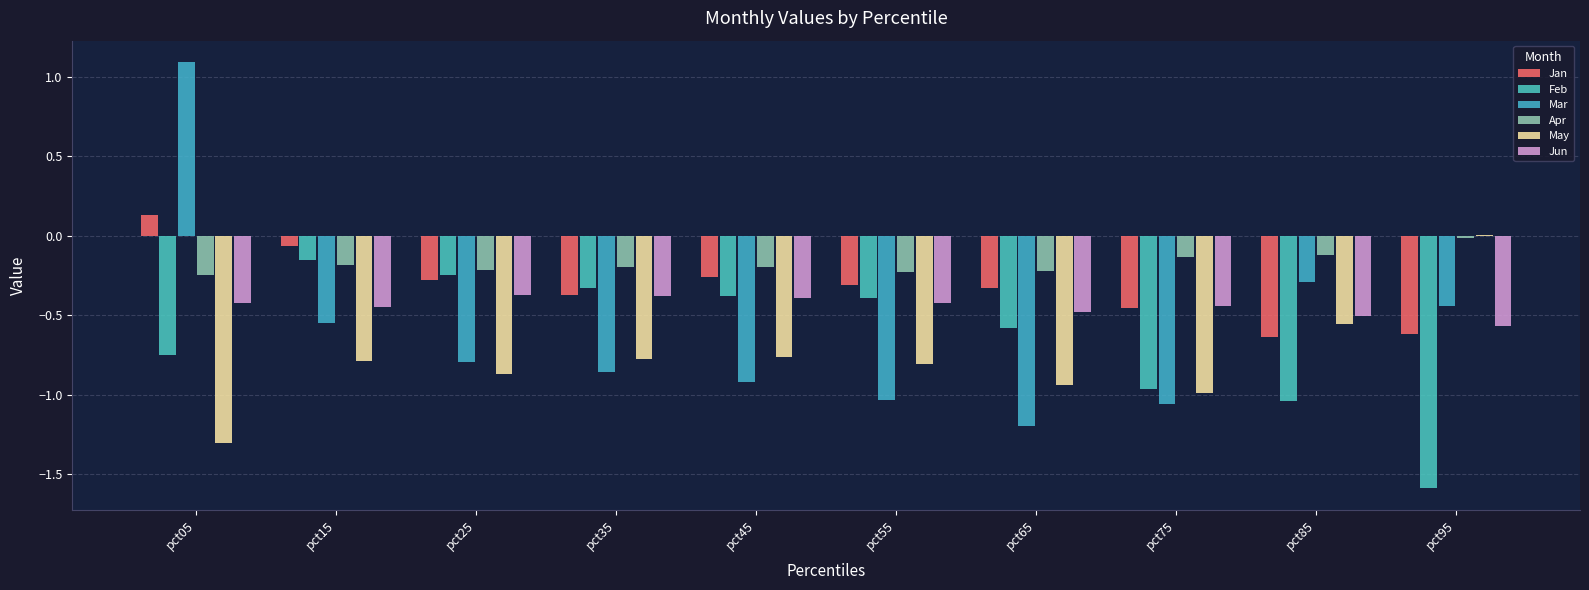

What is the sum of all Jan values?

-3.2